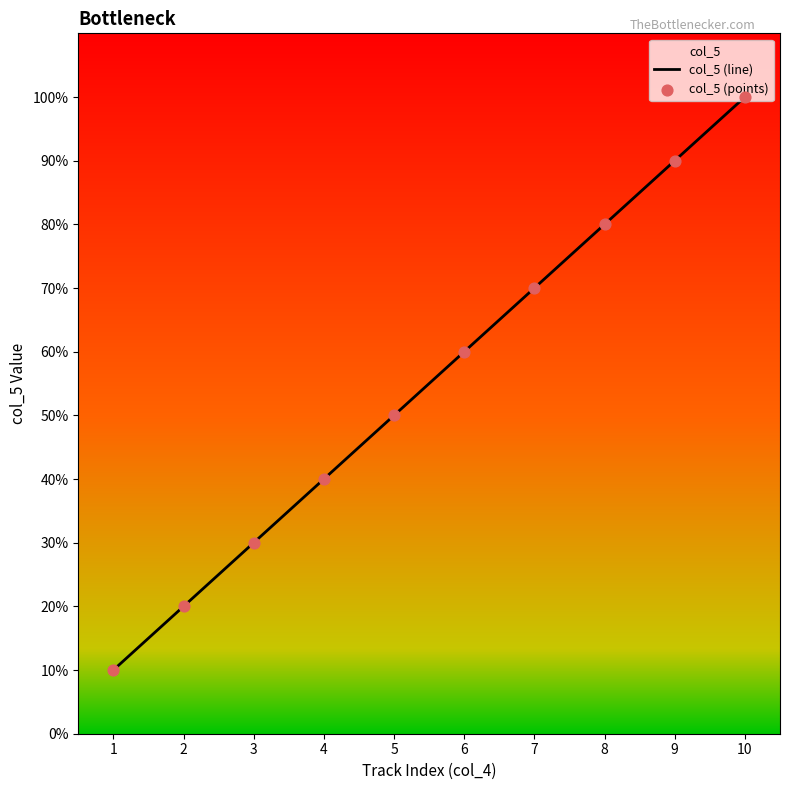

At which category is the sum across all series the highest?

10